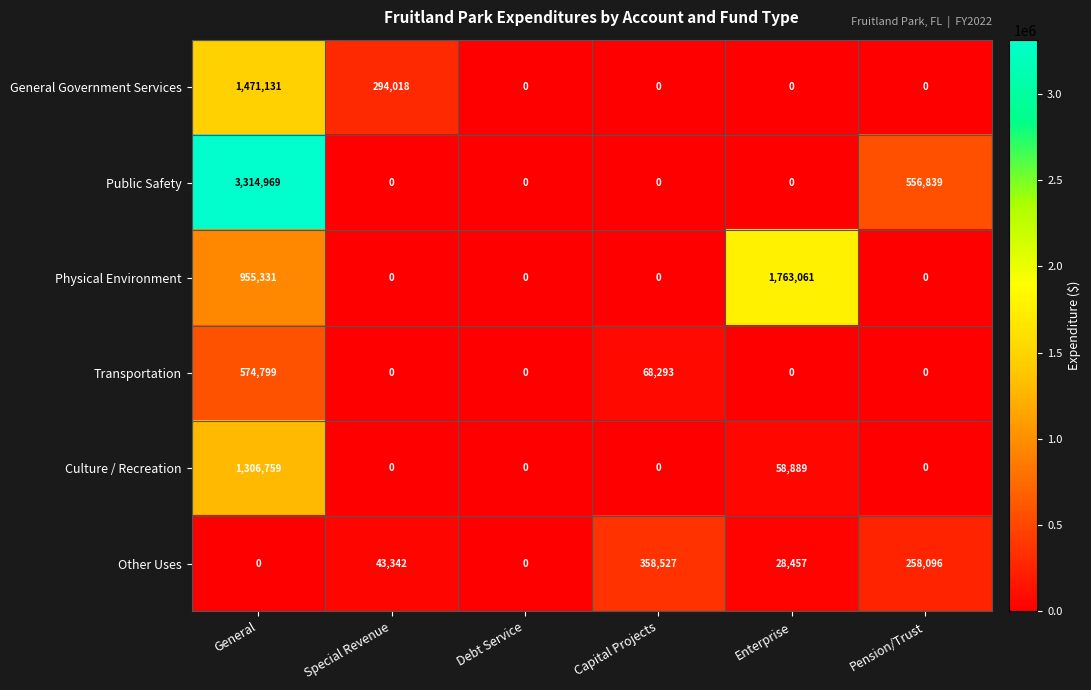

What is the maximum value shown in the chart?

3314969